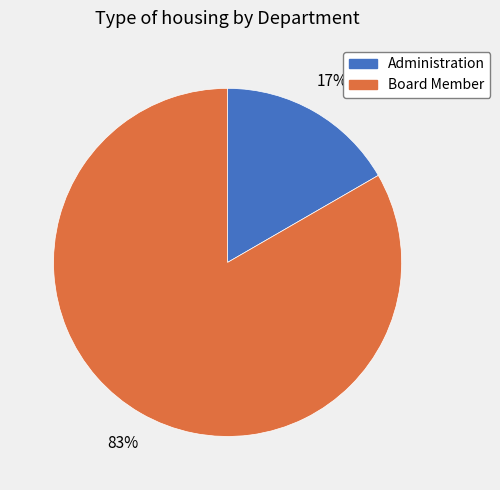

Combined, do Board Member and Administration account for over 50%?

Yes